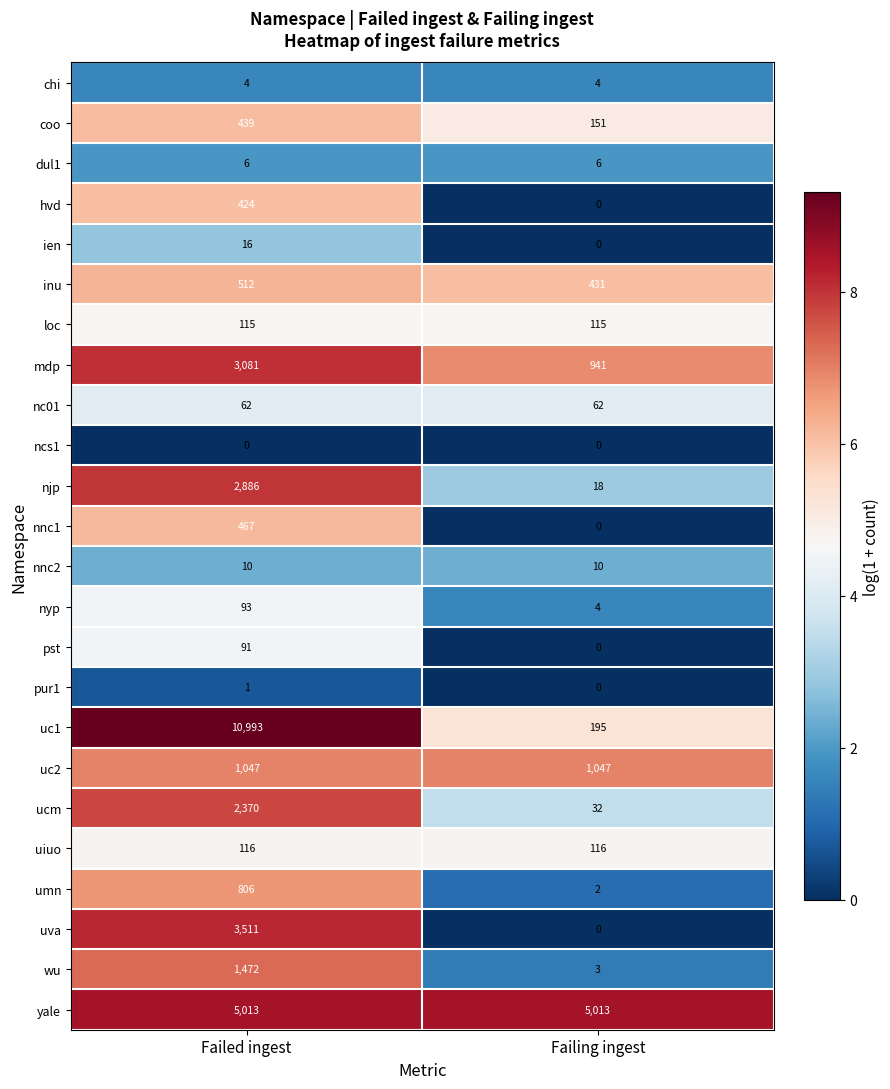

What is the approximate value of nnc1 at Failed ingest, to the nearest 10?

470